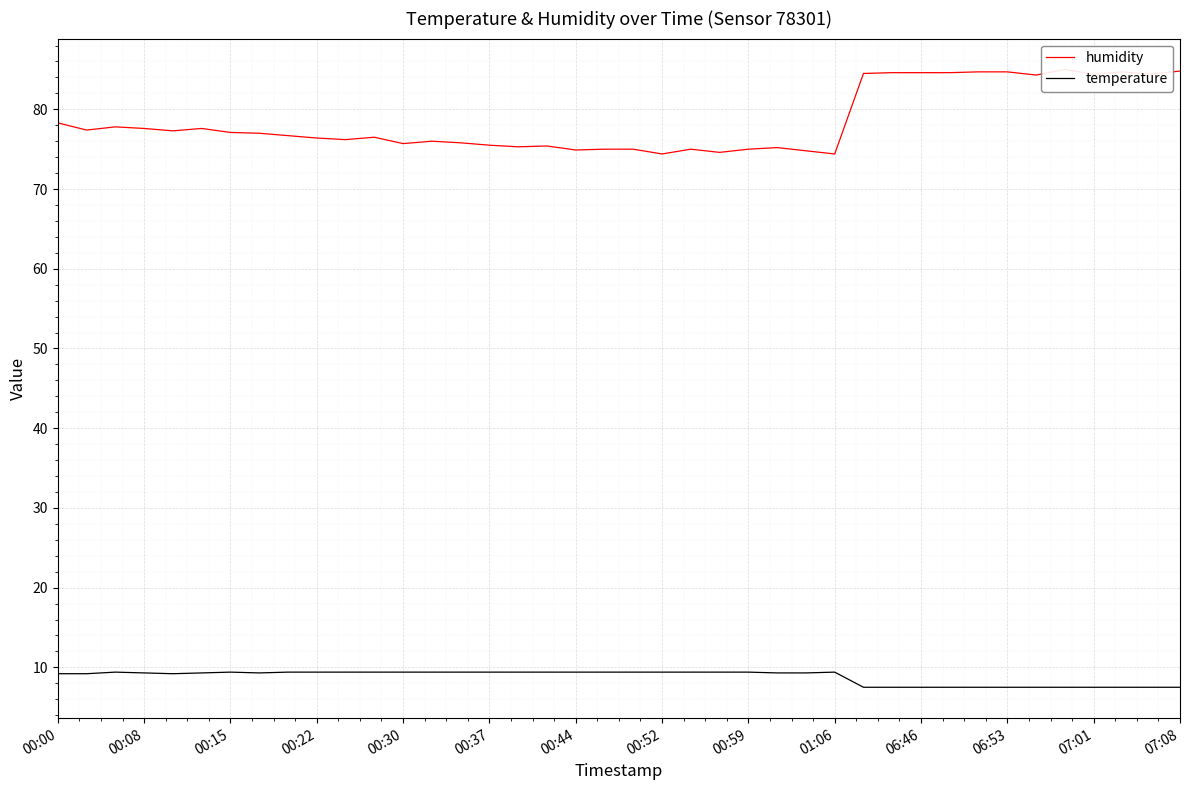

What are all the series names shown in the legend?

humidity, temperature